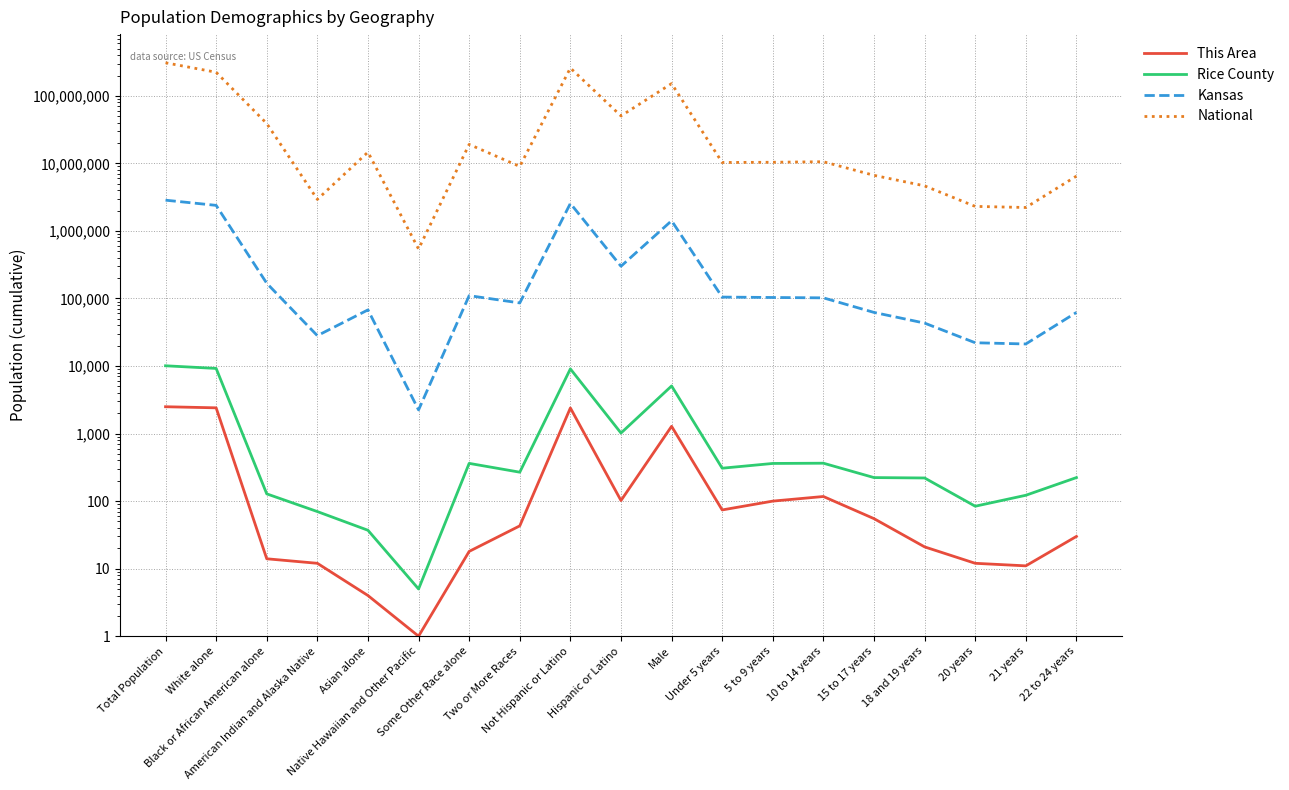

What position from the left is 20 years?

17